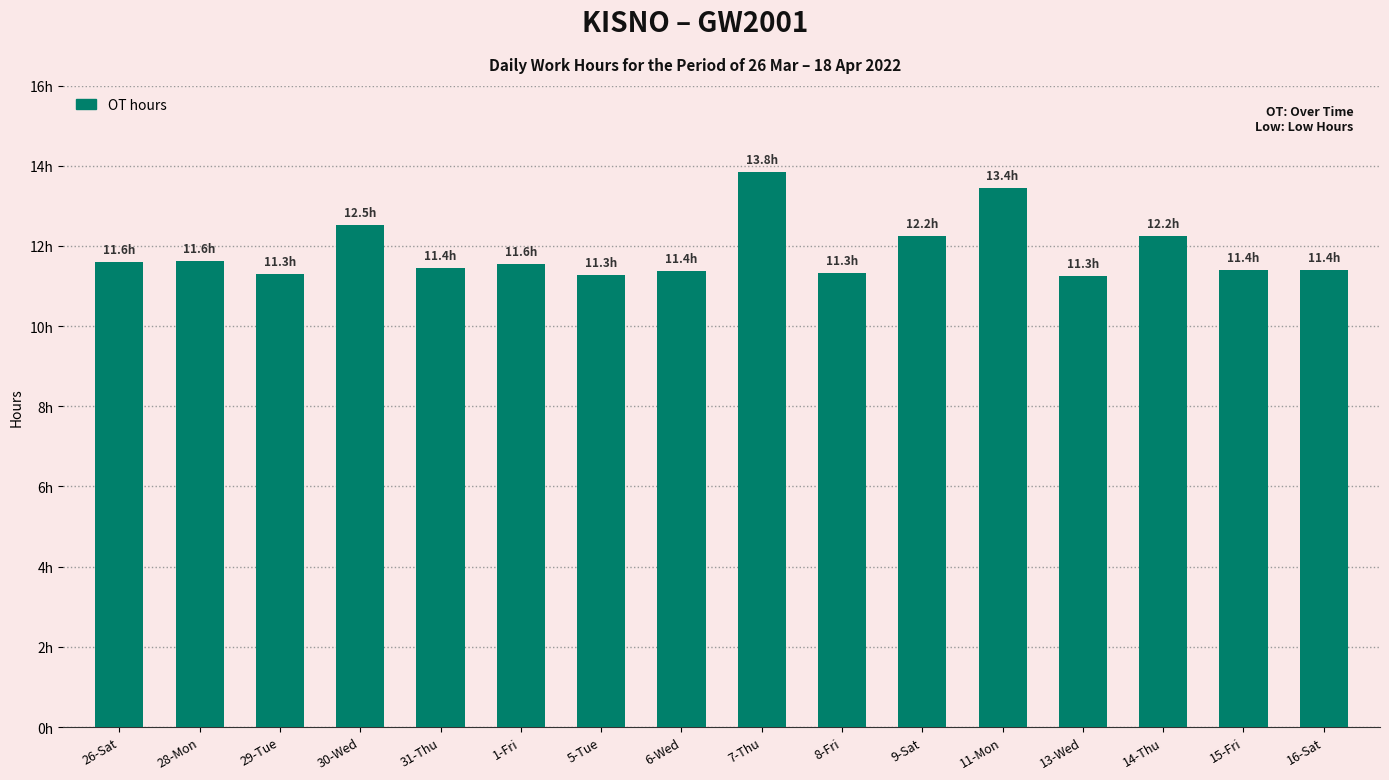

Reading left to right, list all the values displayed in this chart.

26-Sat=11.6	28-Mon=11.6	29-Tue=11.3	30-Wed=12.5	31-Thu=11.4	1-Fri=11.6	5-Tue=11.3	6-Wed=11.4	7-Thu=13.8	8-Fri=11.3	9-Sat=12.2	11-Mon=13.4	13-Wed=11.3	14-Thu=12.2	15-Fri=11.4	16-Sat=11.4